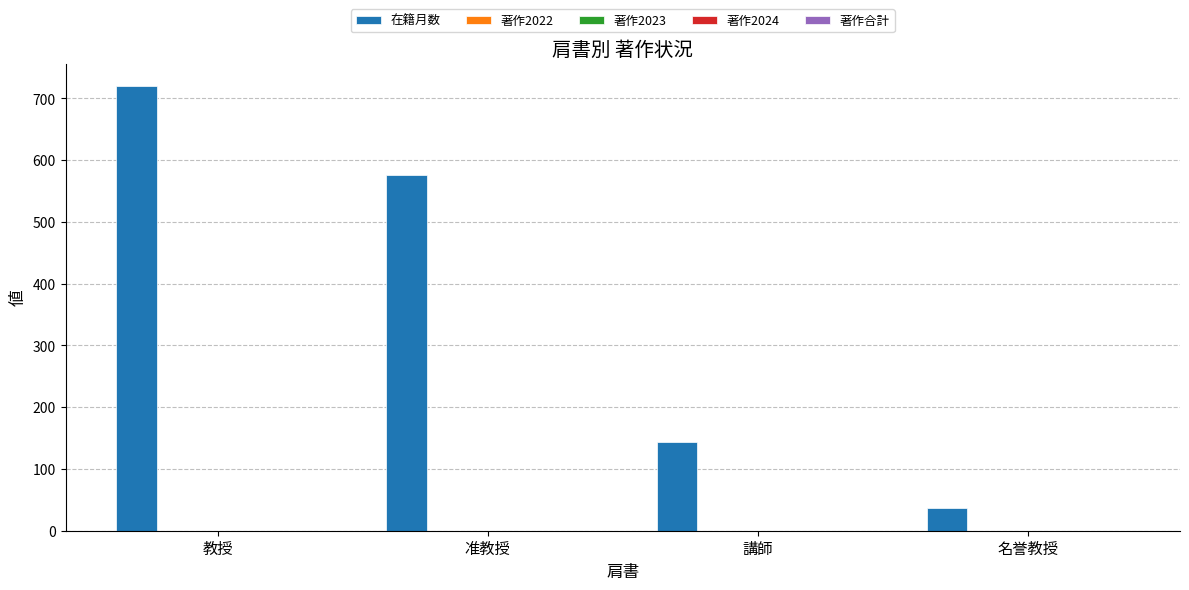

What is the value of the 4th bar from the left?

36